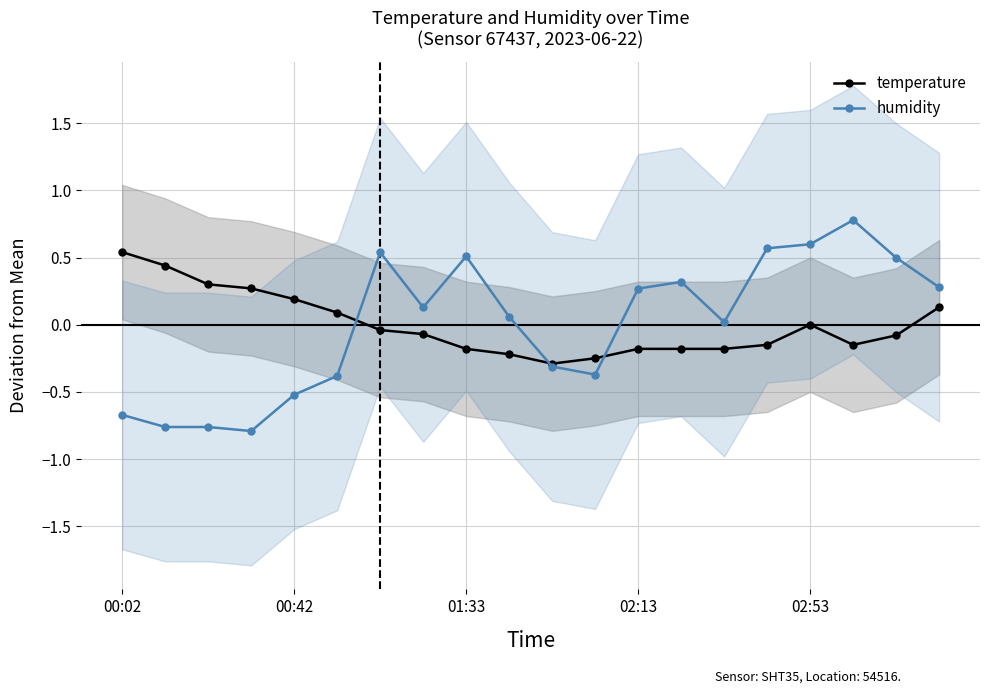

At which category does temperature reach its first local peak?

02:53